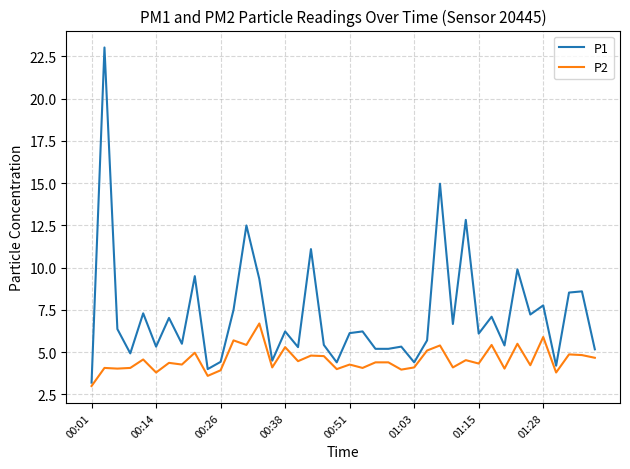

What is the highest value of the P2 series?

6.7